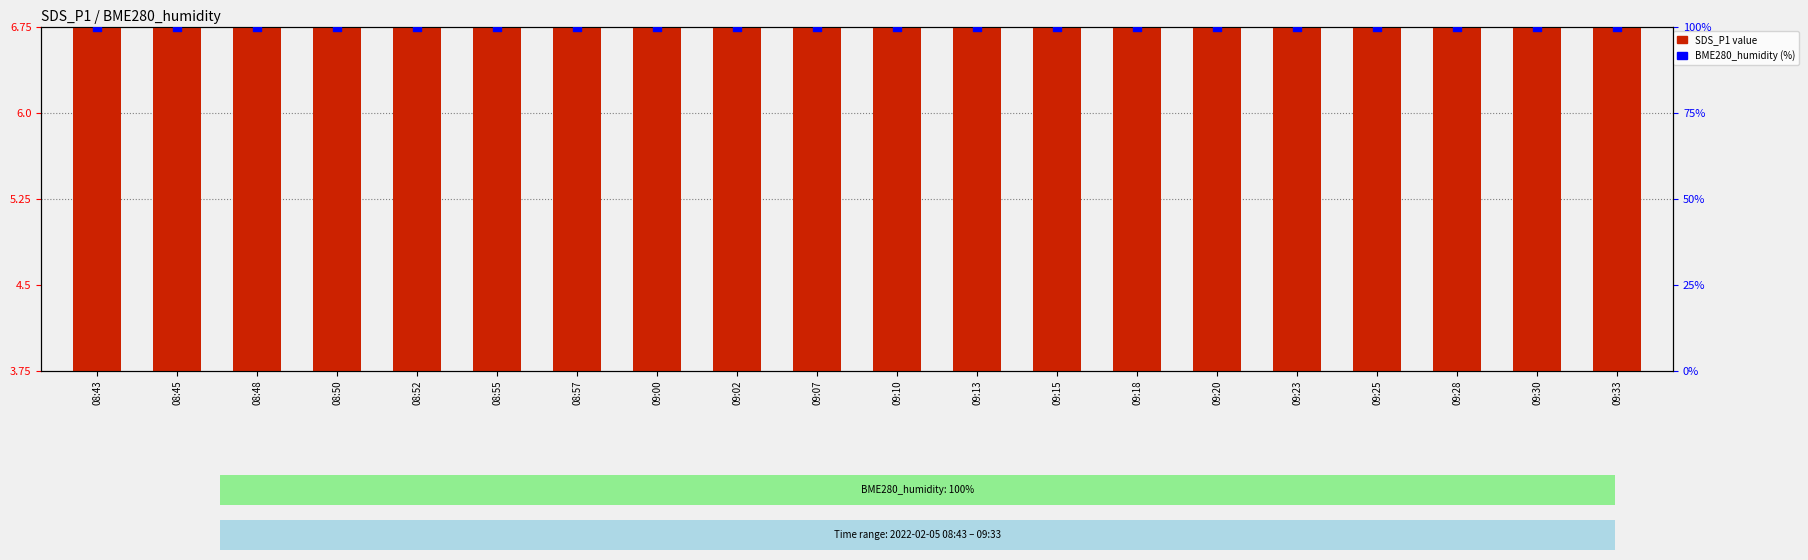

At how many categories does at least one series exceed 63?

20